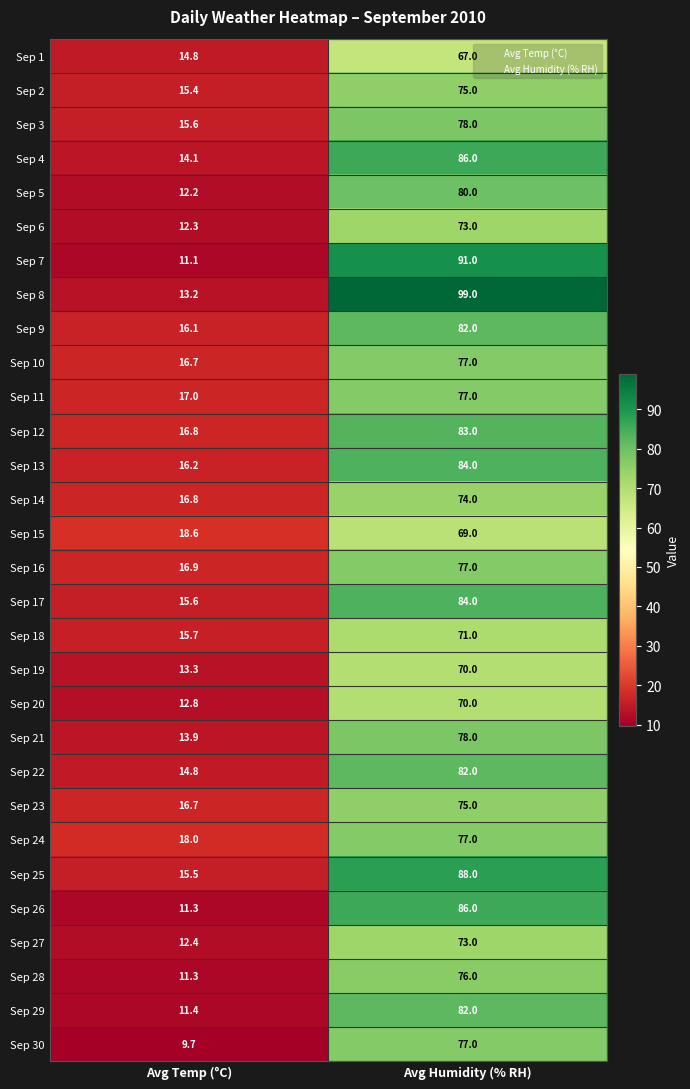

What is the difference between the maximum and minimum values in the Sep 4 series?

71.9